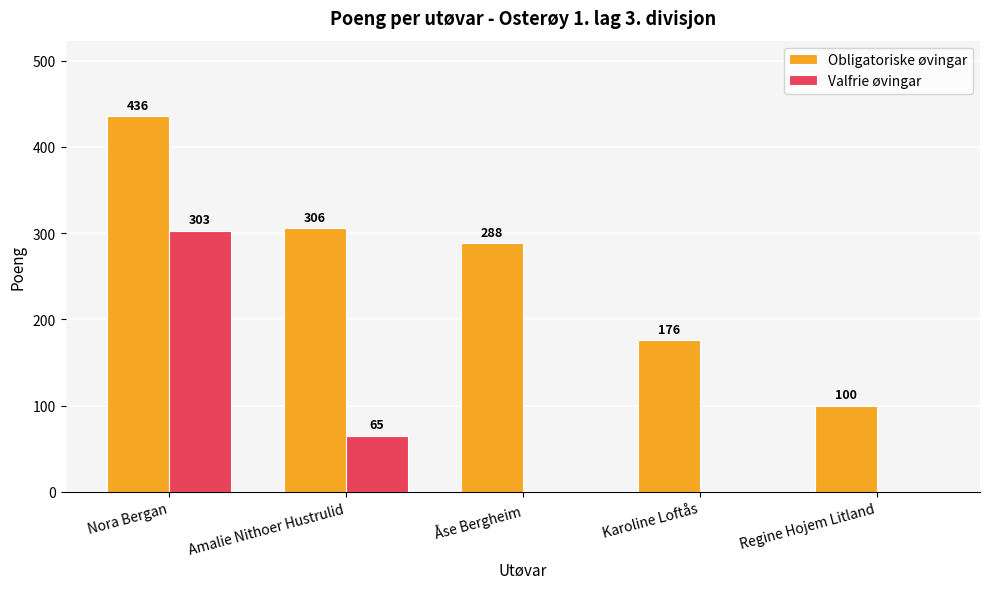

Reading left to right, list all the values displayed in this chart.

Obligatoriske øvingar: Nora Bergan=436	Amalie Nithoer Hustrulid=306	Åse Bergheim=288	Karoline Loftås=176	Regine Hojem Litland=100
Valfrie øvingar: Nora Bergan=303	Amalie Nithoer Hustrulid=65	Åse Bergheim=0	Karoline Loftås=0	Regine Hojem Litland=0